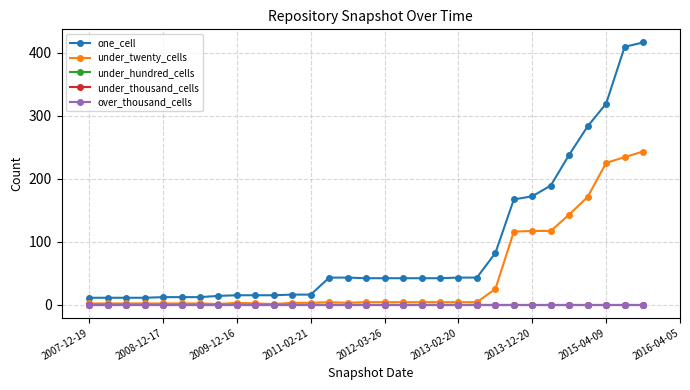

True or false: under_twenty_cells and under_hundred_cells cross at least once.

False